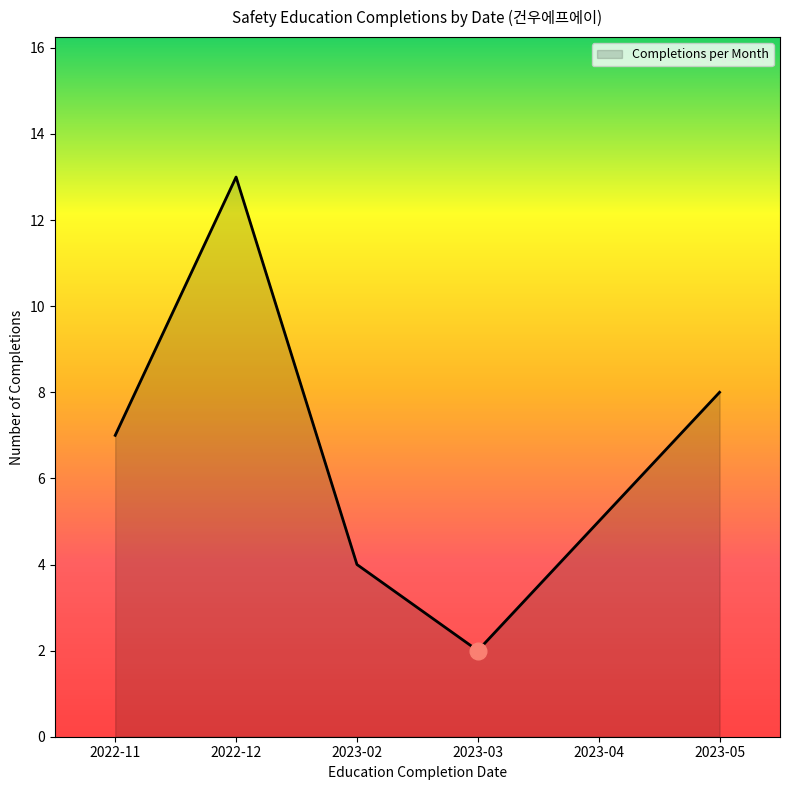

Rank the categories by value from lowest to highest.

2023-03, 2023-02, 2023-04, 2022-11, 2023-05, 2022-12